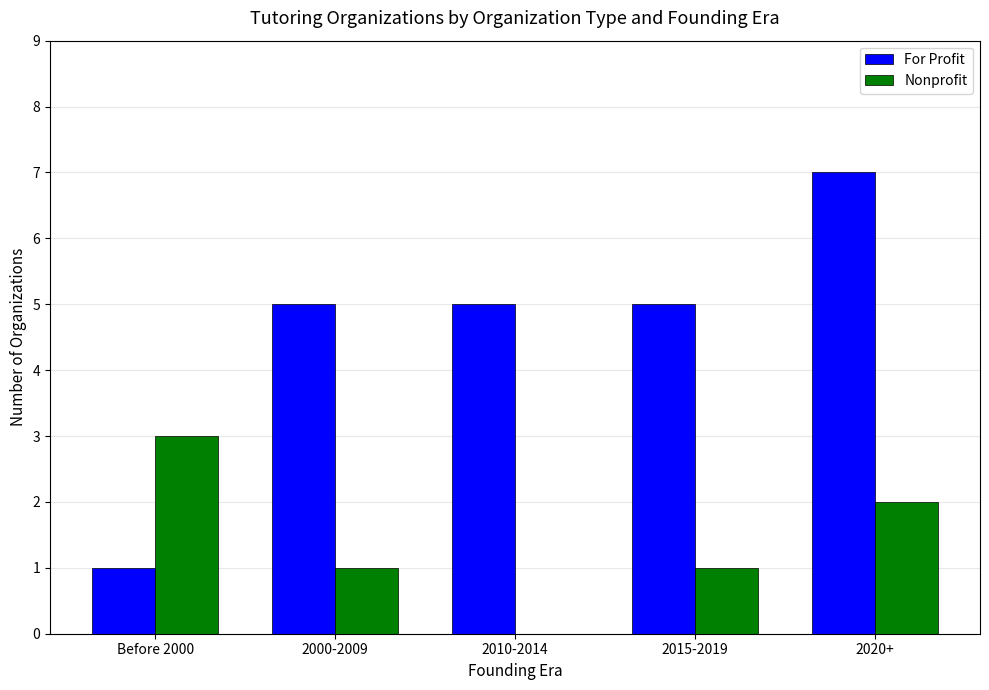

What is the sum of the Nonprofit values at 2000-2009 and Before 2000?

4